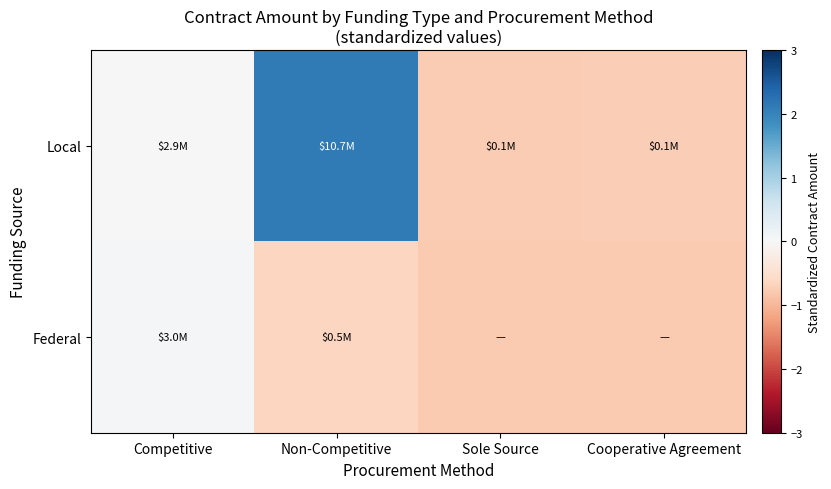

Which series changed the most between Competitive and Non-Competitive?

Local